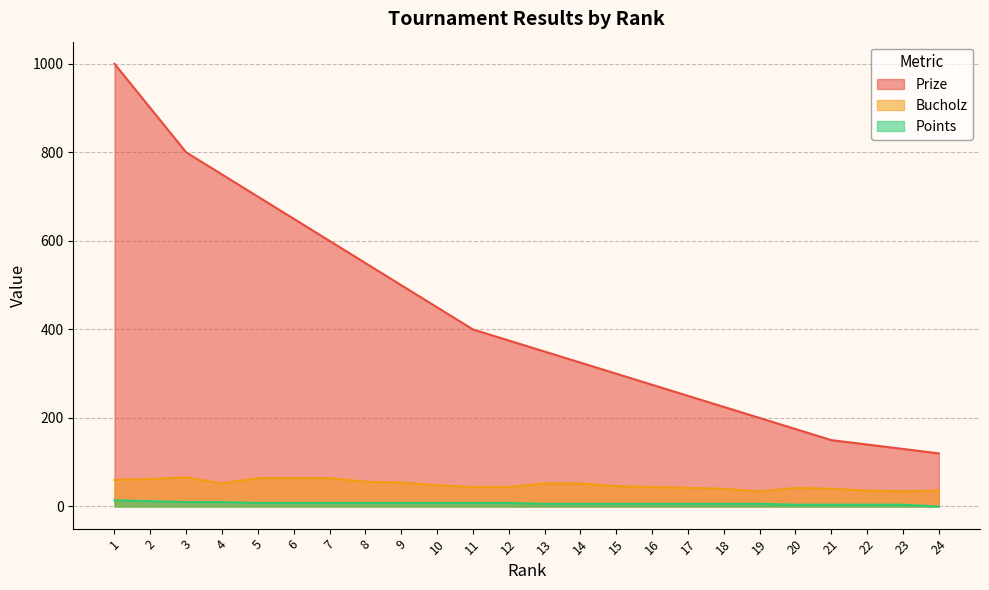

At how many categories does at least one series exceed 433?

10